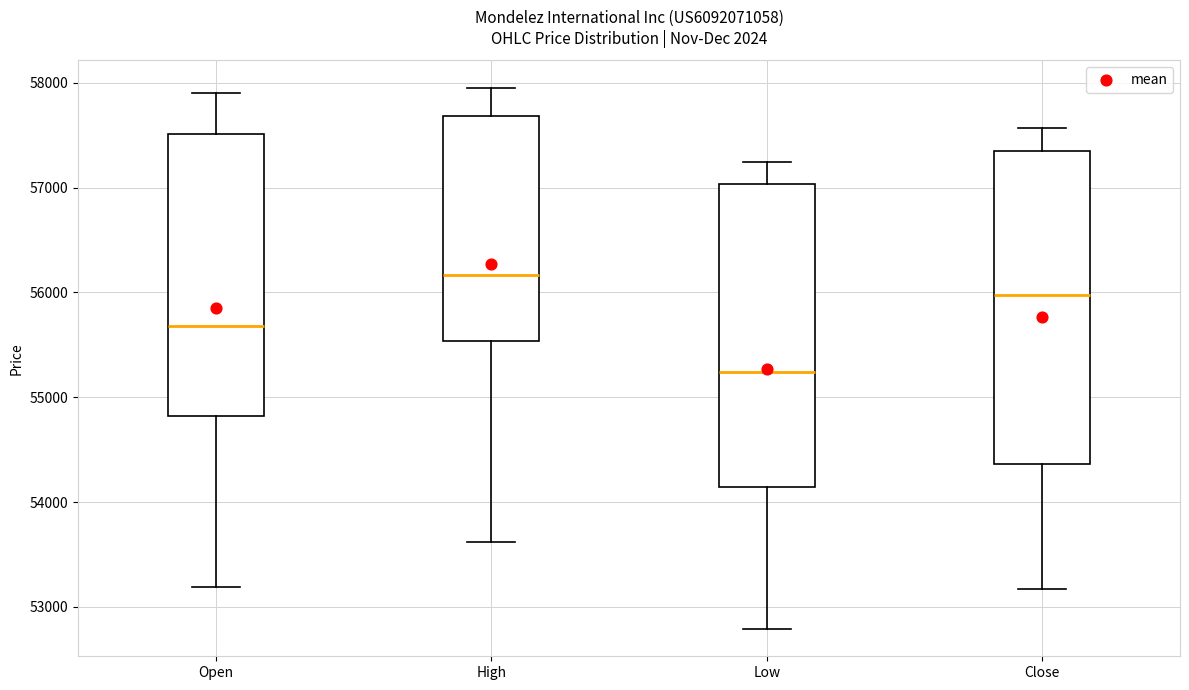

Where does the lower whisker of the box for Close end on the y-axis? The values are not printed on the chart, so give them approximately, as read against the axis.

53200